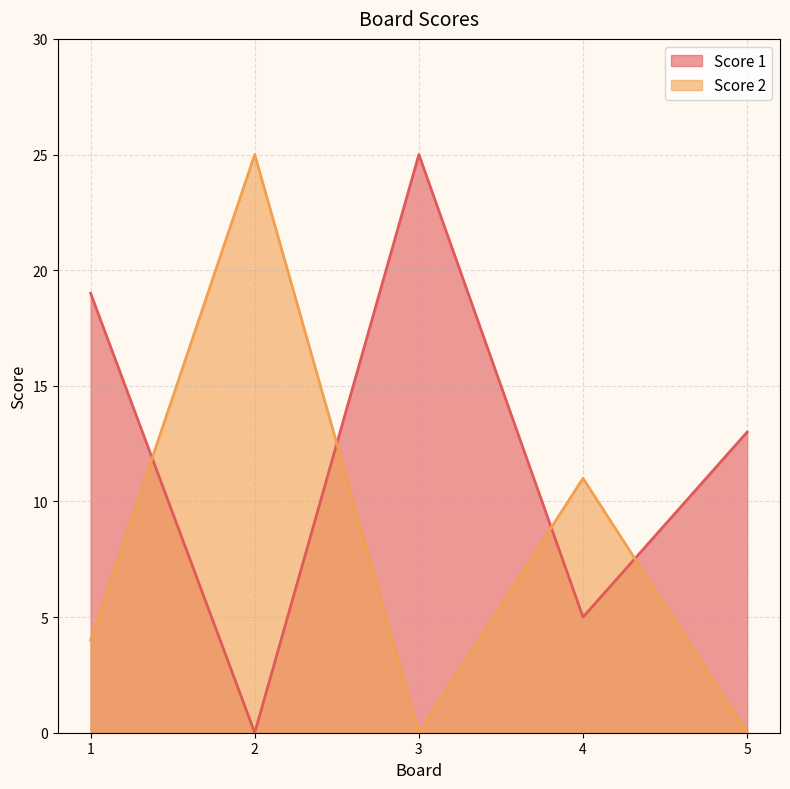

What is the value of the Score 1 point at the 5th from the left?

13